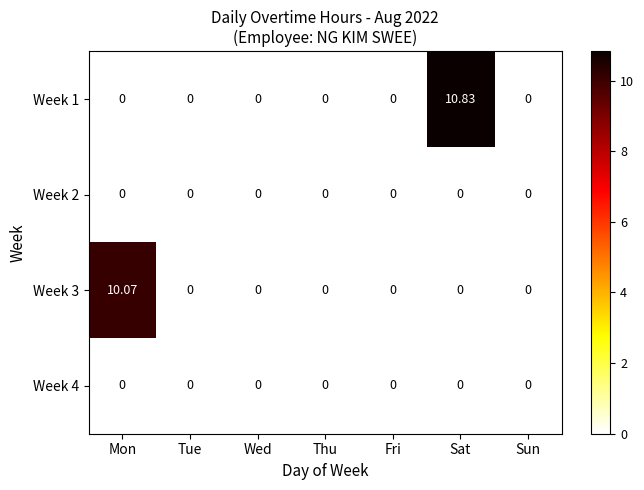

Which label corresponds to the largest value in the chart?

Sat